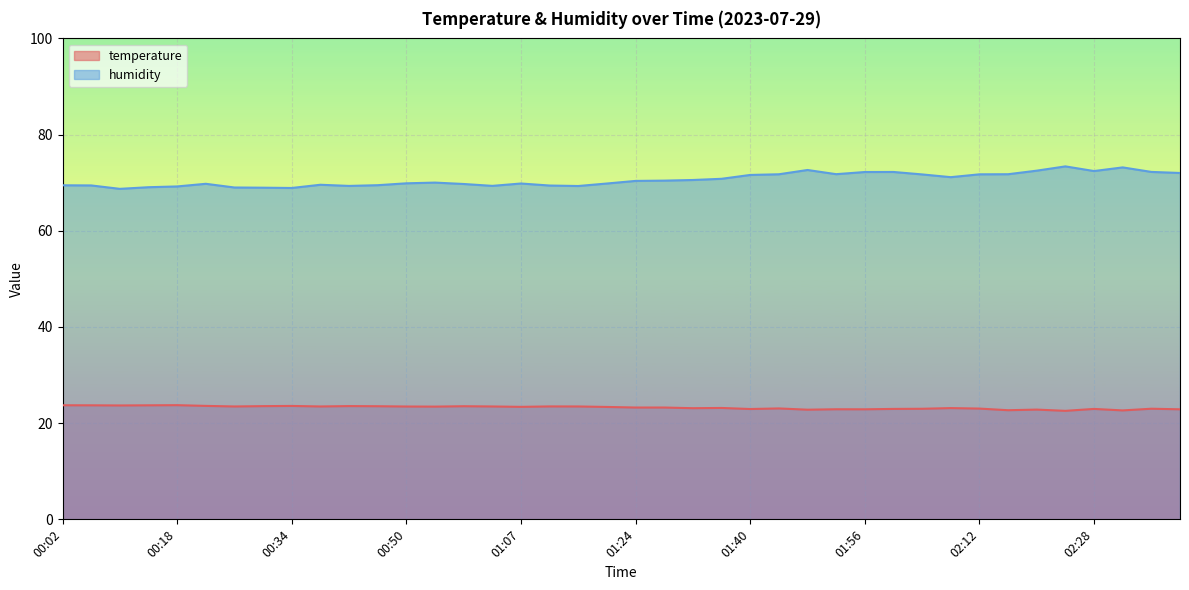

True or false: temperature has a value of 23.5 at 00:58.

True